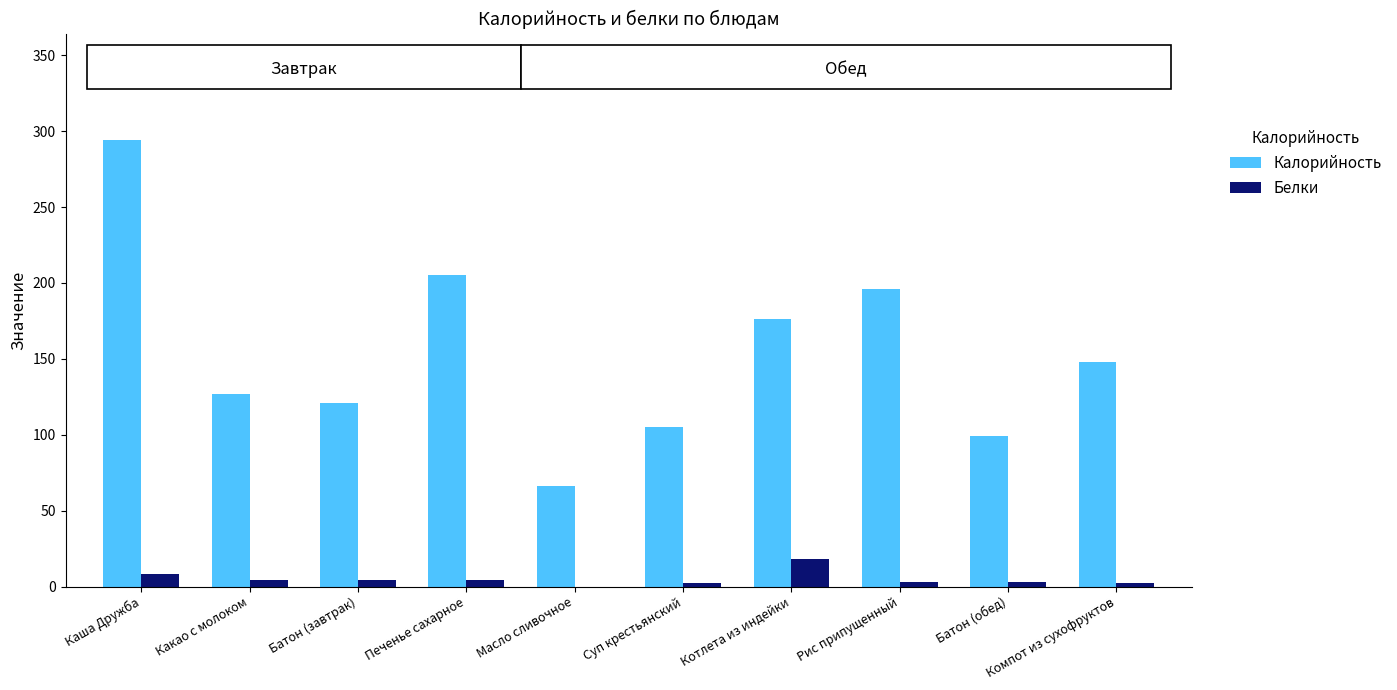

Is it true that Калорийность equals 105 at Суп крестьянский?

True